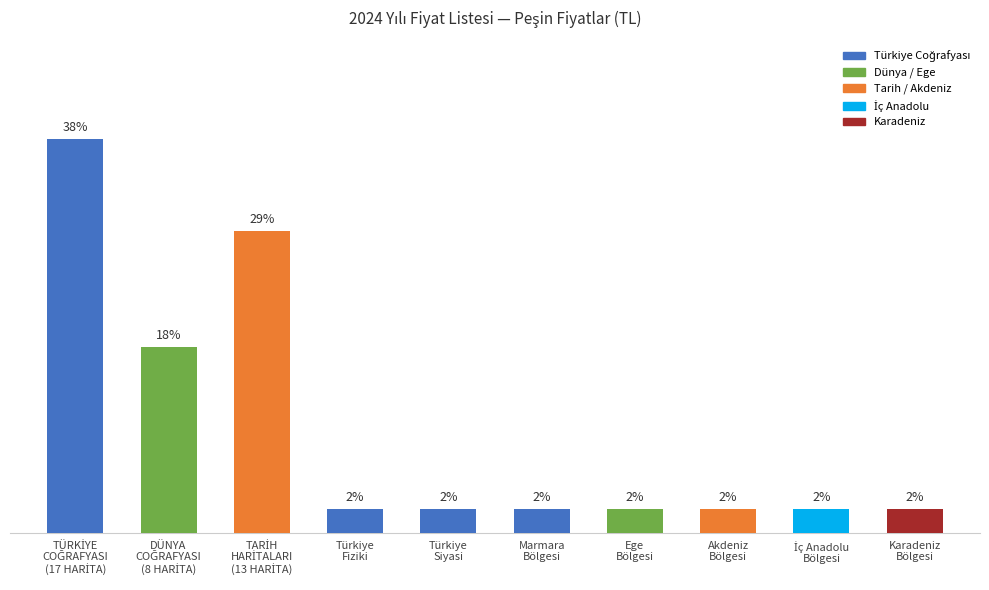

Is it true that the value at İç Anadolu
Bölgesi is 180?

True